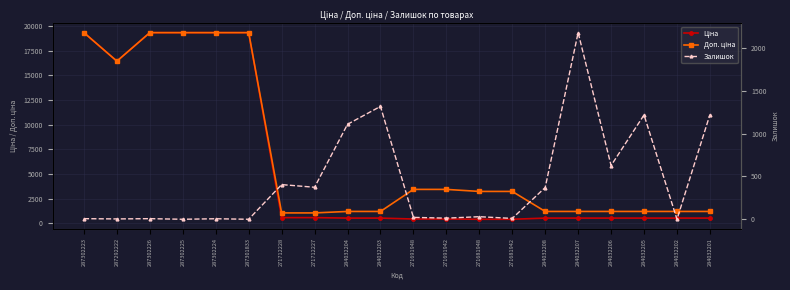

Which series has the largest total across all categories?

Доп. ціна